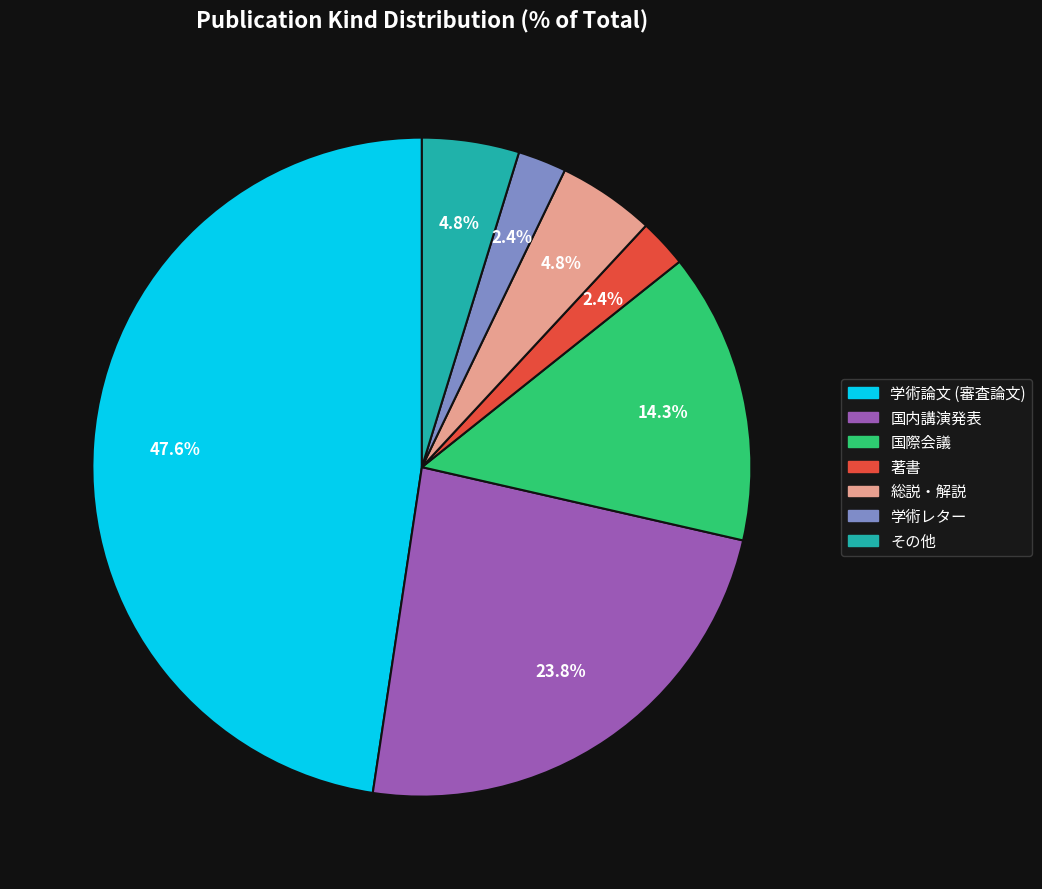

How many segments does this pie chart have?

7